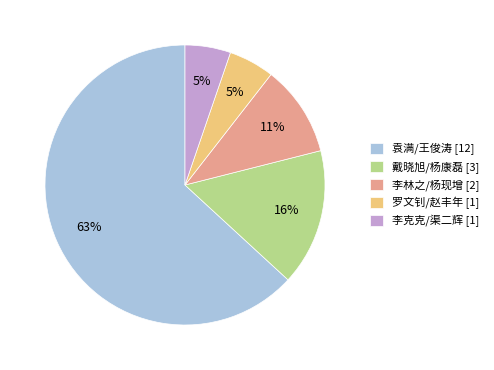

Between 戴晓旭/杨康磊 [3] and 袁满/王俊涛 [12], which is larger?

袁满/王俊涛 [12]